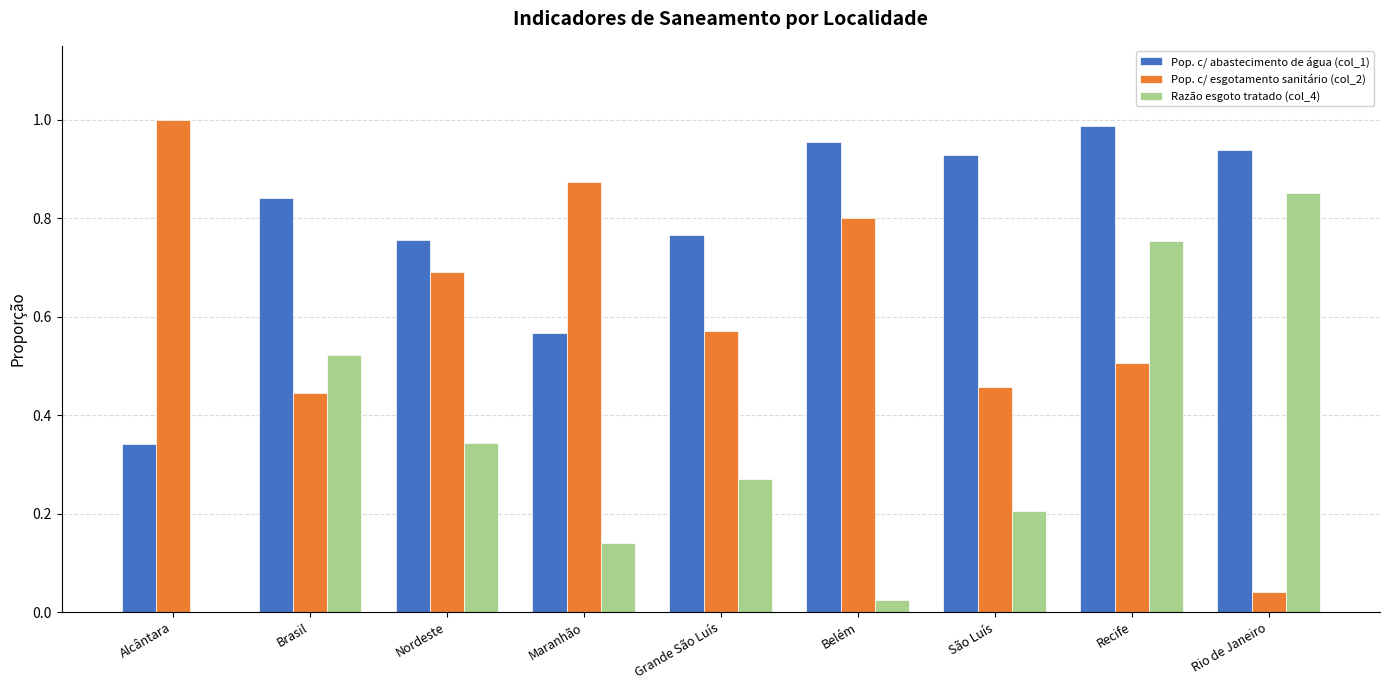

Is the value of Pop. c/ esgotamento sanitário (col_2) at Rio de Janeiro greater than the value of Razão esgoto tratado (col_4) at Recife?

No